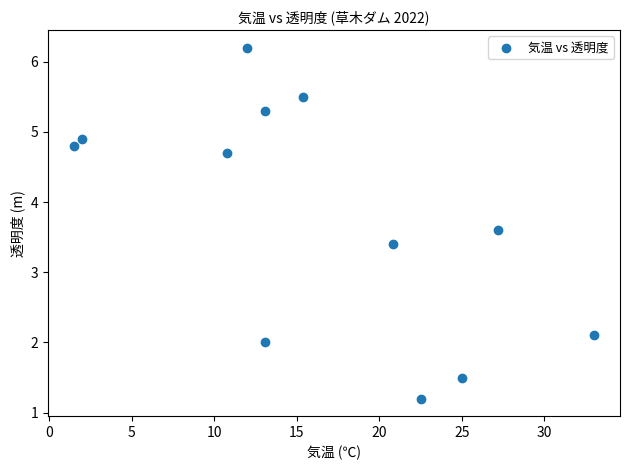

What Y value in the scatter plot is closest to 3?

3.4